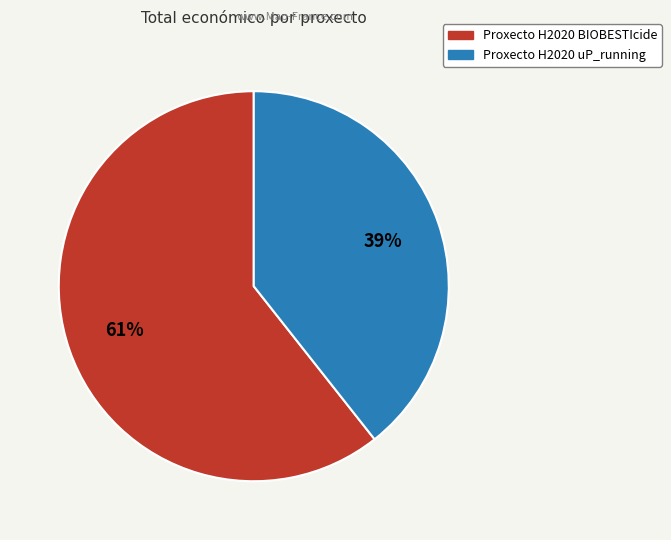

What is the ratio of the value at Proxecto H2020 uP_running to the value at Proxecto H2020 BIOBESTIcide?

0.6